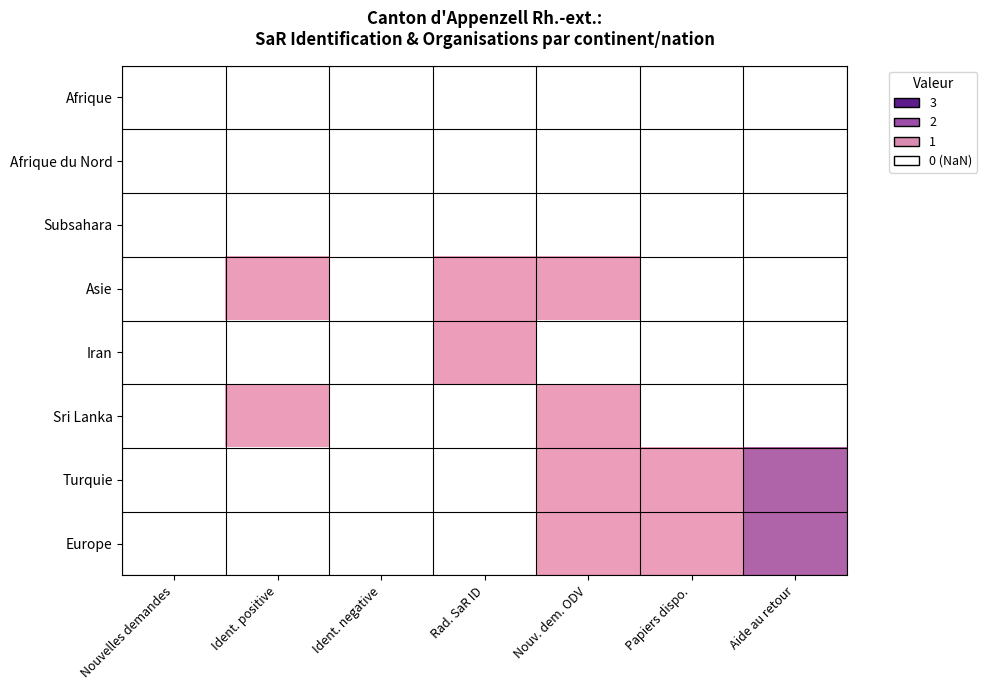

How many distinct data groups are displayed?

8